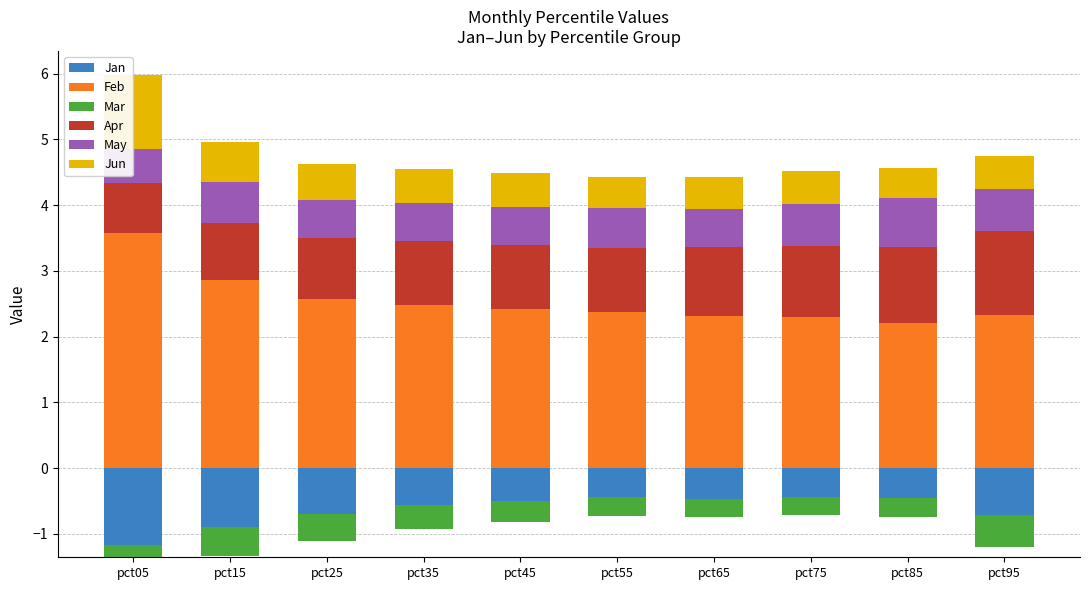

What is the value of the Apr bar at the 3rd from the left?

0.9